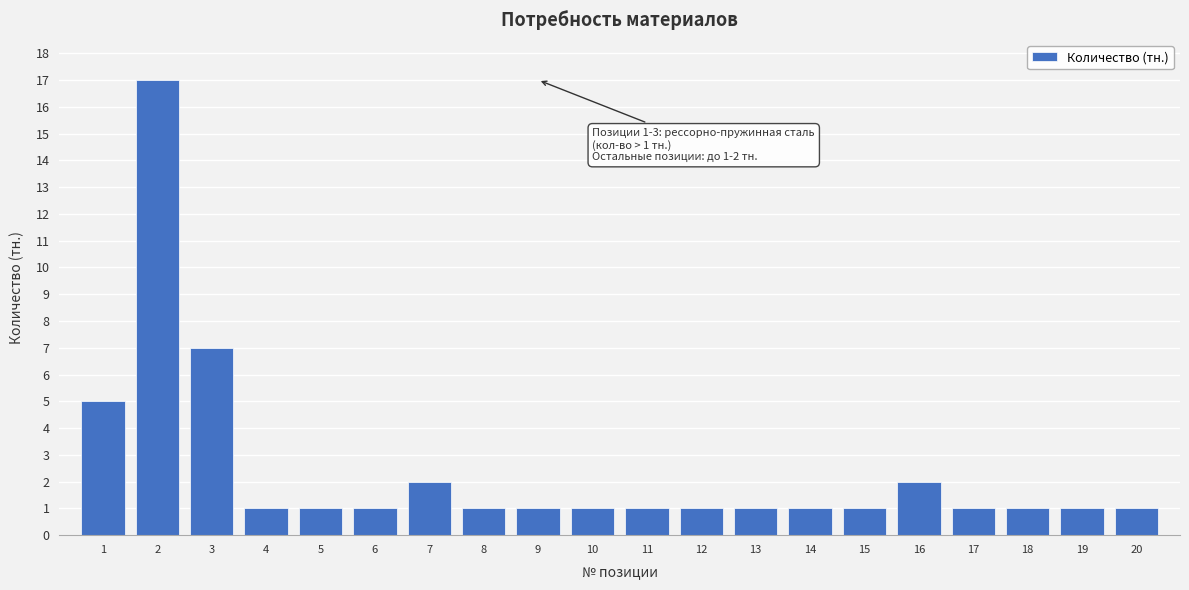

Reading left to right, transcribe all the data shown in this chart.

1=5	2=17	3=7	4=1	5=1	6=1	7=2	8=1	9=1	10=1	11=1	12=1	13=1	14=1	15=1	16=2	17=1	18=1	19=1	20=1